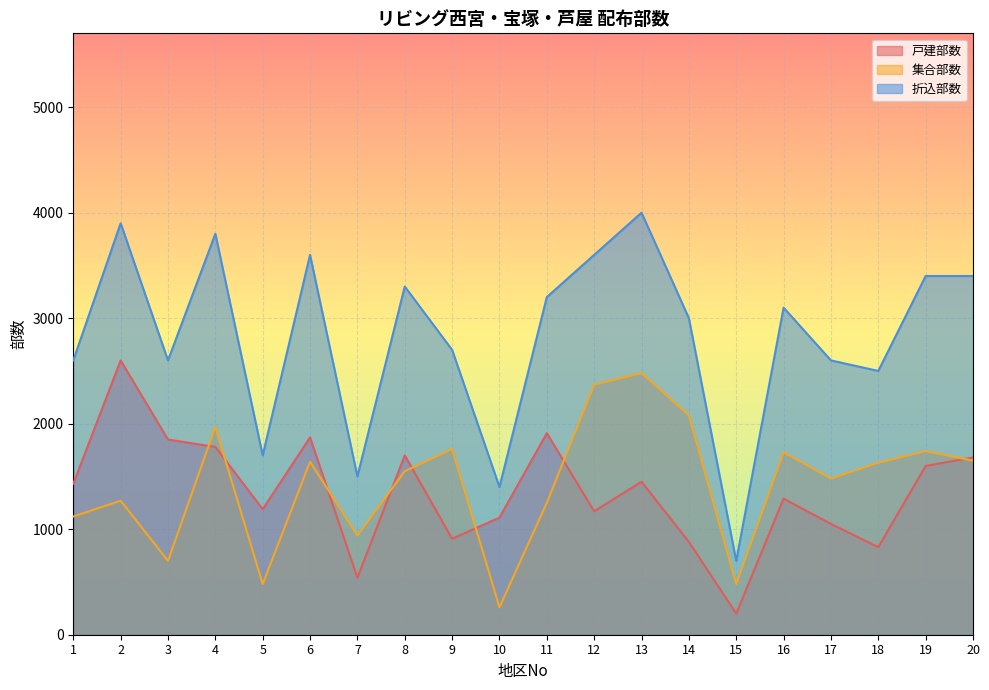

At how many categories does at least one series exceed 3089?

10